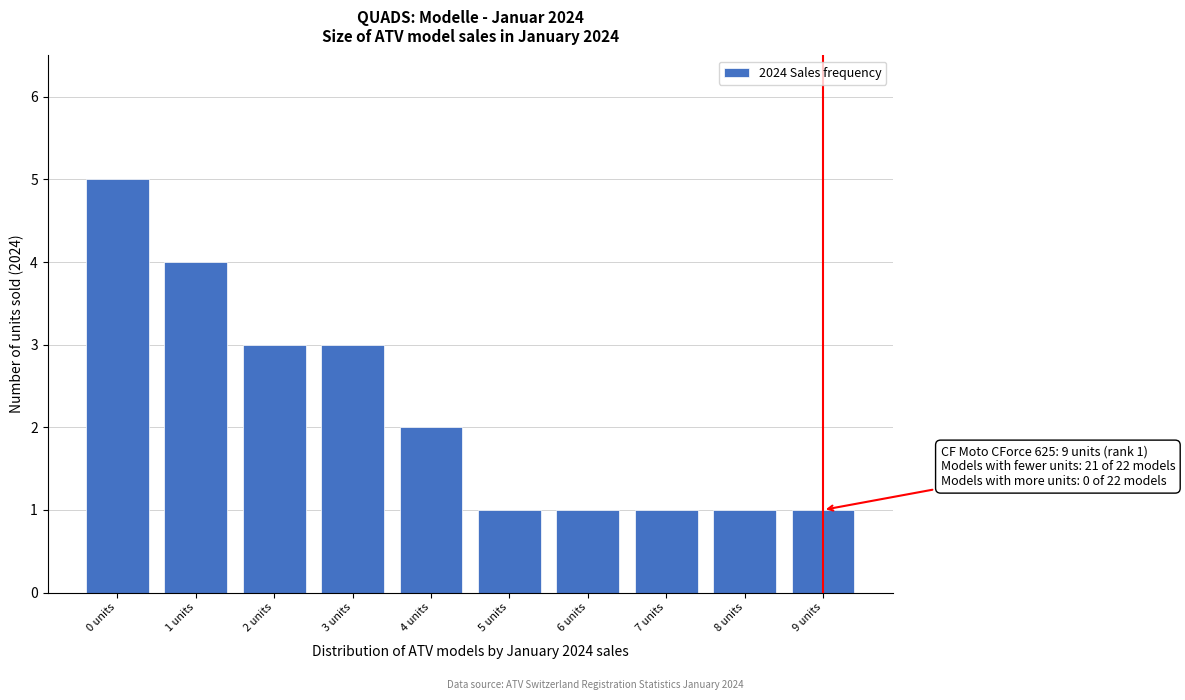

Reading right to left, what are all the values shown in this chart?

9 units=1	8 units=1	7 units=1	6 units=1	5 units=1	4 units=2	3 units=3	2 units=3	1 units=4	0 units=5